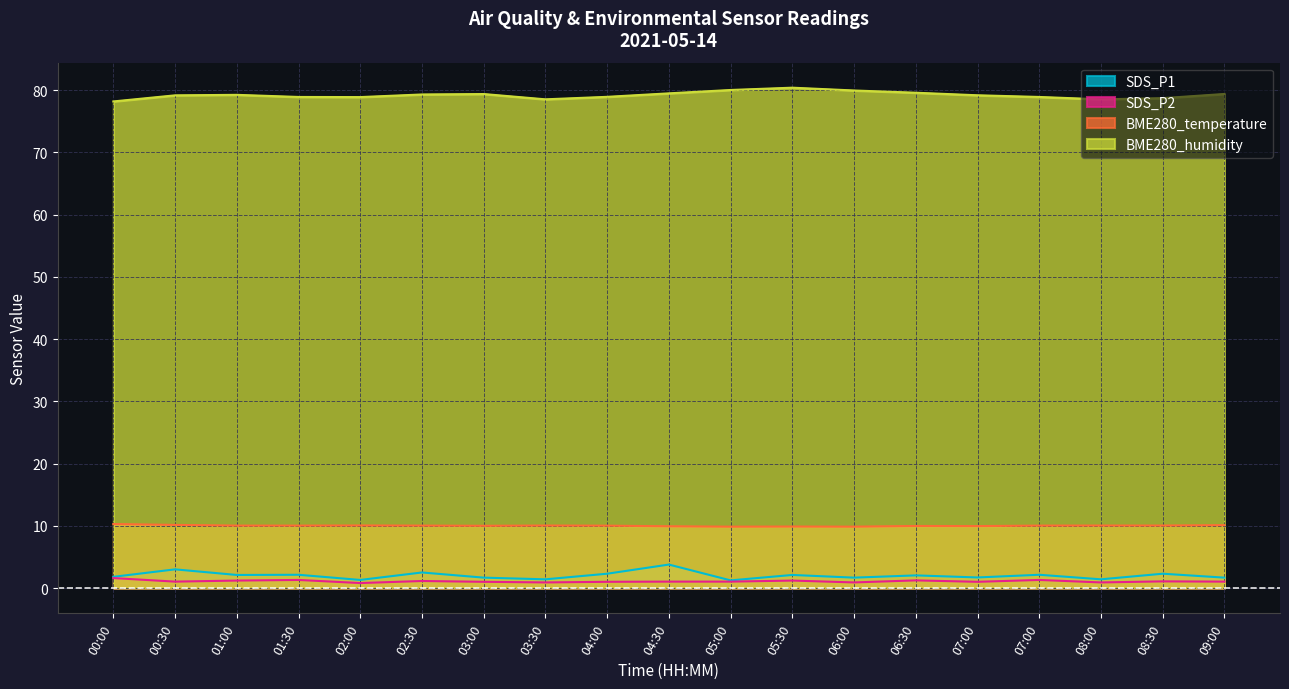

Reading right to left, transcribe all the data shown in this chart.

SDS_P1: 09:00=1.7	08:30=2.3	08:00=1.4	07:00=2.1	07:00=1.7	06:30=2.0	06:00=1.7	05:30=2.1	05:00=1.2	04:30=3.8	04:00=2.3	03:30=1.4	03:00=1.7	02:30=2.5	02:00=1.3	01:30=2.1	01:00=2.1	00:30=3.0	00:00=1.8
SDS_P2: 09:00=1.0	08:30=1.1	08:00=0.9	07:00=1.3	07:00=1.0	06:30=1.2	06:00=0.9	05:30=1.2	05:00=1.0	04:30=1.0	04:00=1.0	03:30=0.9	03:00=1.0	02:30=1.1	02:00=0.8	01:30=1.3	01:00=1.2	00:30=1.0	00:00=1.6
BME280_temperature: 09:00=10.1	08:30=10.0	08:00=10.0	07:00=10.0	07:00=9.9	06:30=10.0	06:00=9.9	05:30=9.9	05:00=9.9	04:30=9.9	04:00=10.0	03:30=10.0	03:00=10.0	02:30=10.0	02:00=10.1	01:30=10.0	01:00=10.0	00:30=10.1	00:00=10.3
BME280_humidity: 09:00=79.4	08:30=78.7	08:00=78.5	07:00=78.9	07:00=79.2	06:30=79.6	06:00=79.9	05:30=80.4	05:00=80.0	04:30=79.5	04:00=78.9	03:30=78.5	03:00=79.4	02:30=79.3	02:00=78.9	01:30=78.9	01:00=79.2	00:30=79.2	00:00=78.2